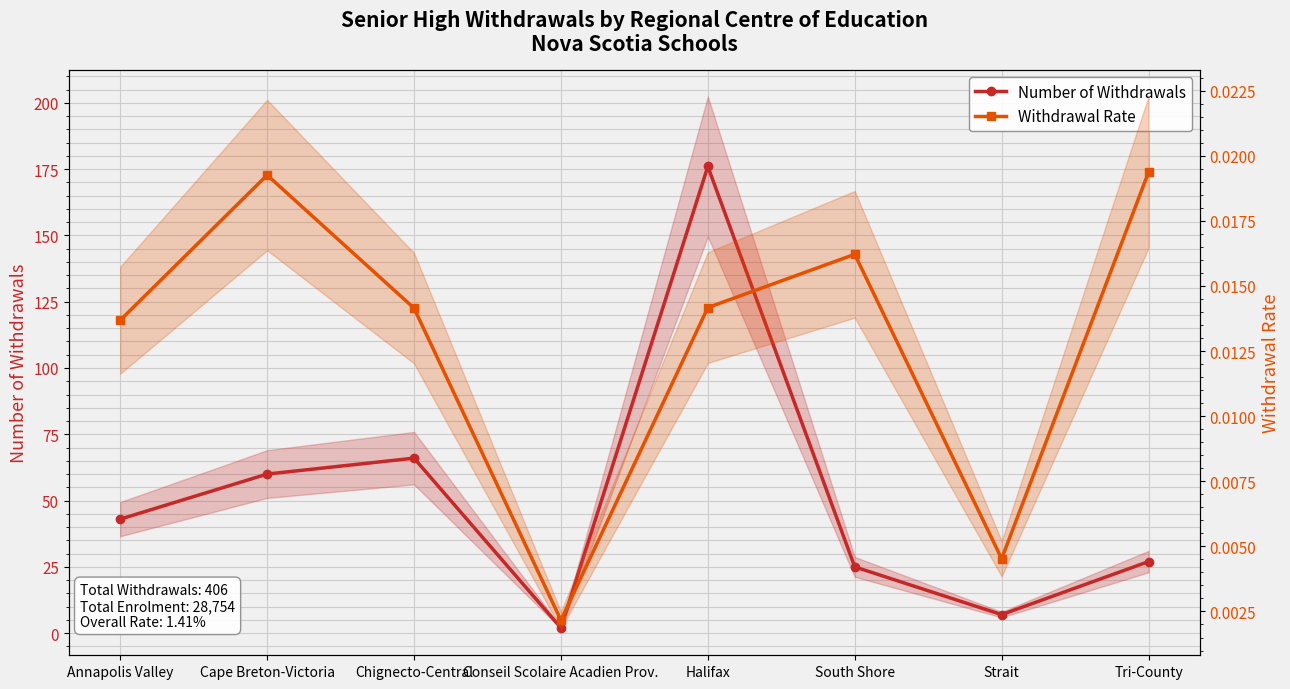

The Number of Withdrawals series shows 2.0 at Conseil Scolaire Acadien Prov.. True or false?

True